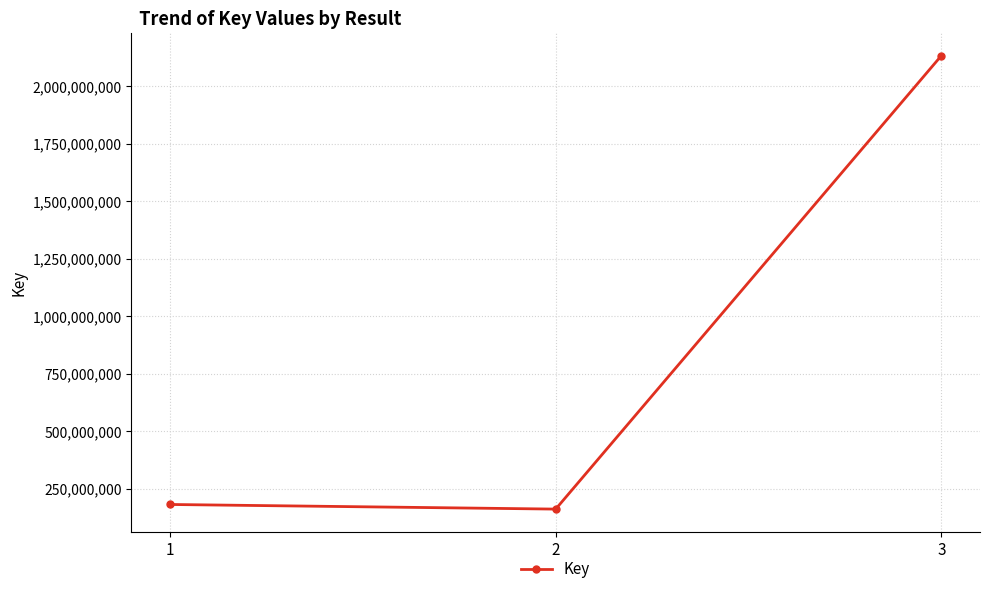

Reading left to right, extract all data points from this chart.

1=182186088	2=162078421	3=2132407501